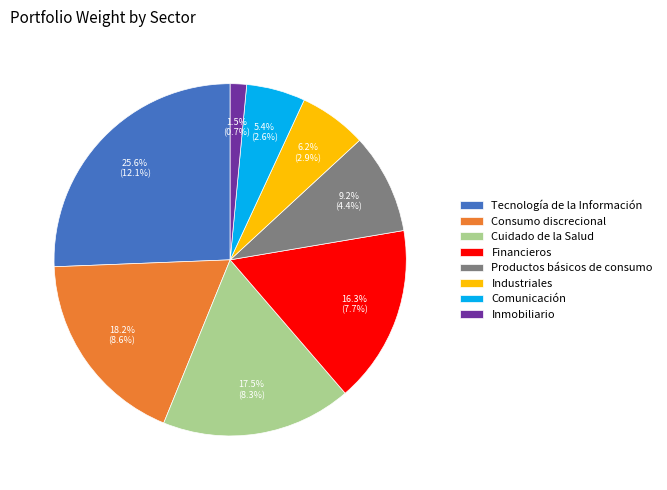

Which category has the biggest portion of the pie?

Tecnología de la Información